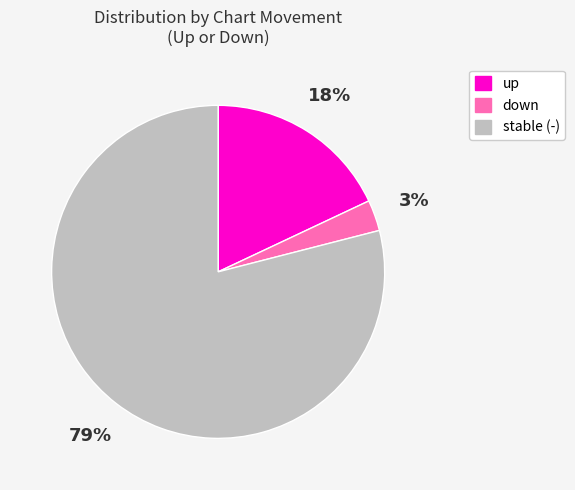

Which slice is the smallest?

down